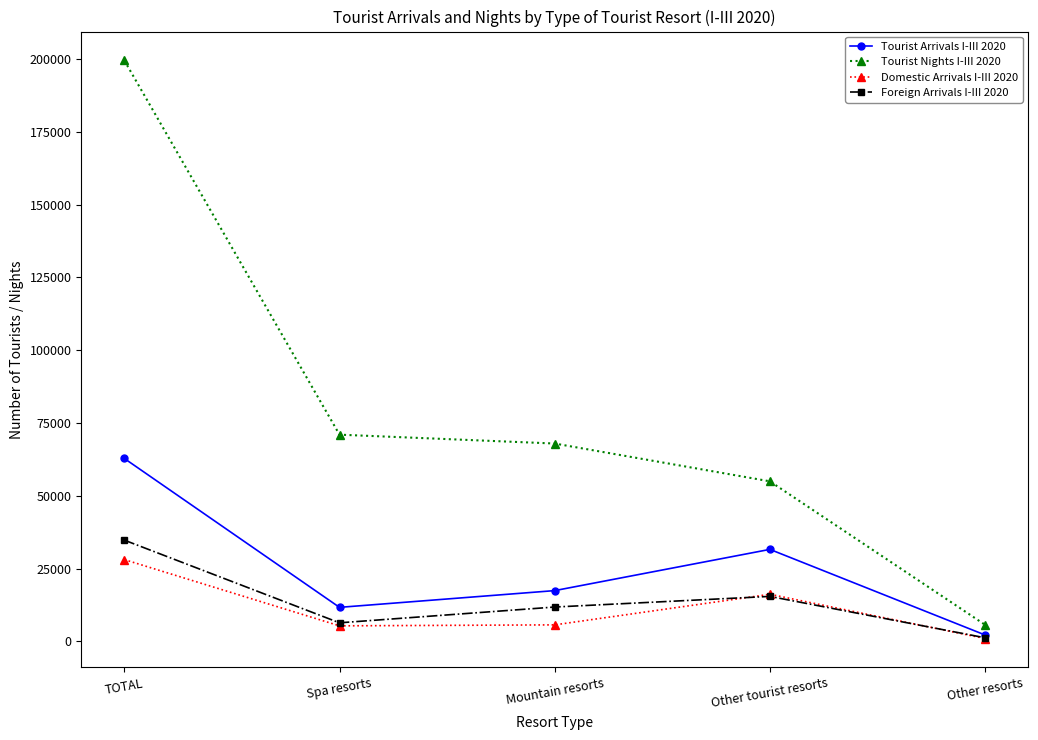

Is this an area chart (filled region under the line)?

No